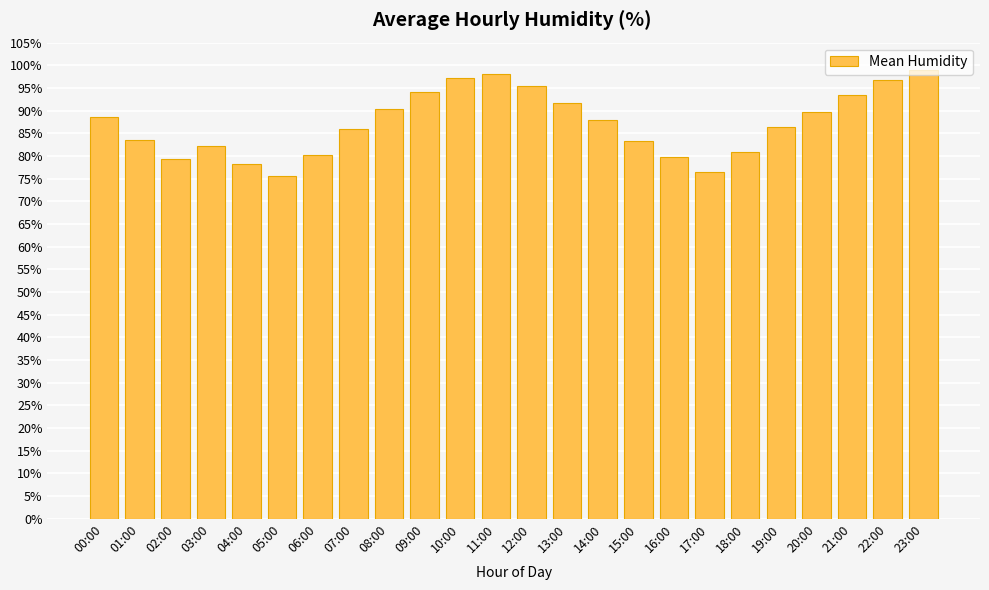

The chart shows a value of 169.1 at 12:00. True or false?

False